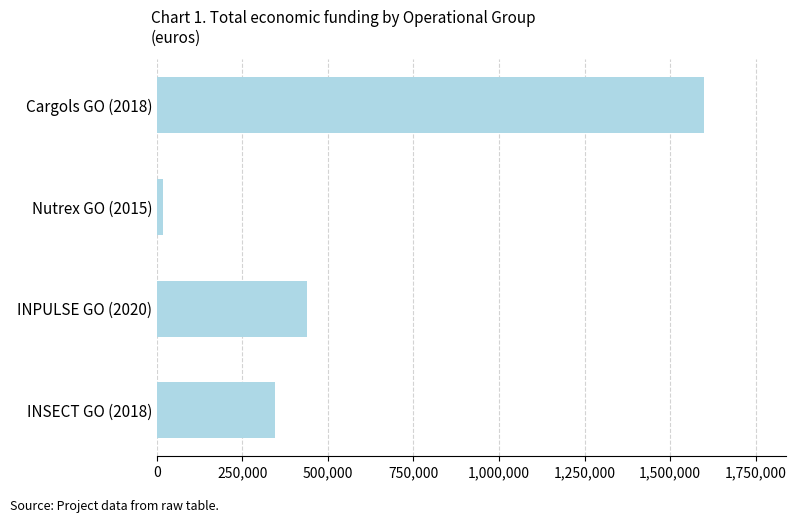

Rank the categories by value from highest to lowest.

Cargols GO (2018), INPULSE GO (2020), INSECT GO (2018), Nutrex GO (2015)